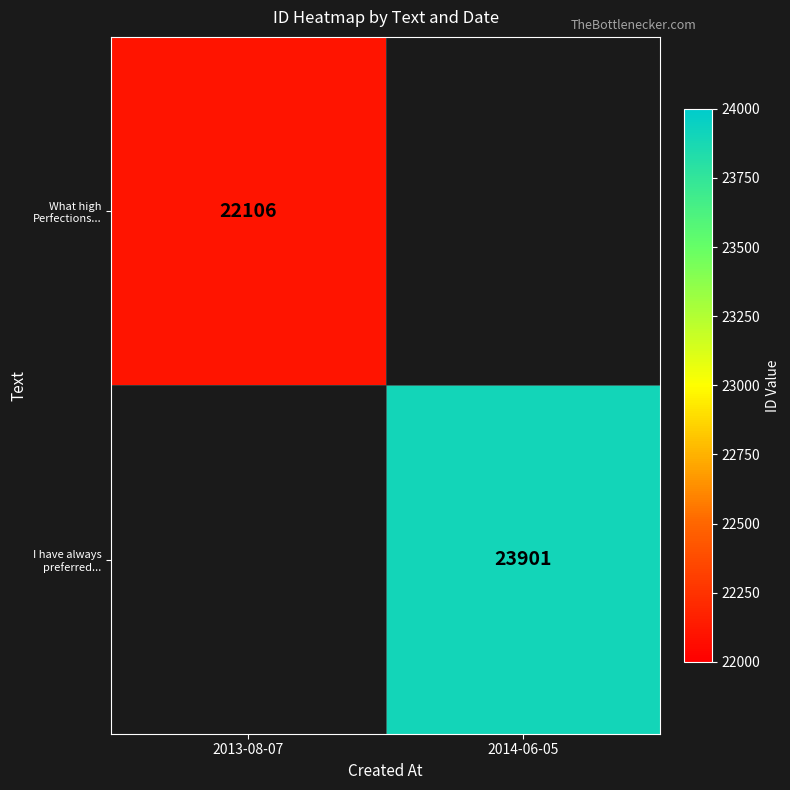

How many series are shown in this chart?

2